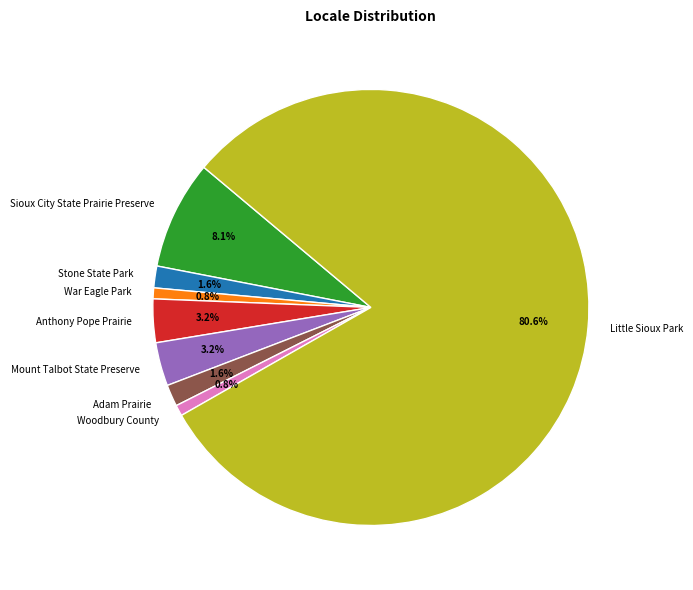

To the nearest percent, what is the average slice percentage?

12%